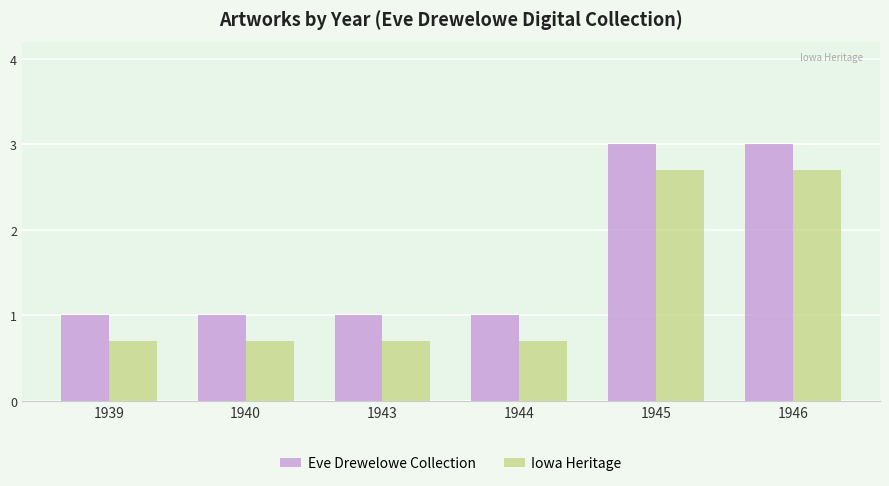

Reading left to right, list all the values displayed in this chart.

Eve Drewelowe Collection: 1939=1.0	1940=1.0	1943=1.0	1944=1.0	1945=3.0	1946=3.0
Iowa Heritage: 1939=0.7	1940=0.7	1943=0.7	1944=0.7	1945=2.7	1946=2.7